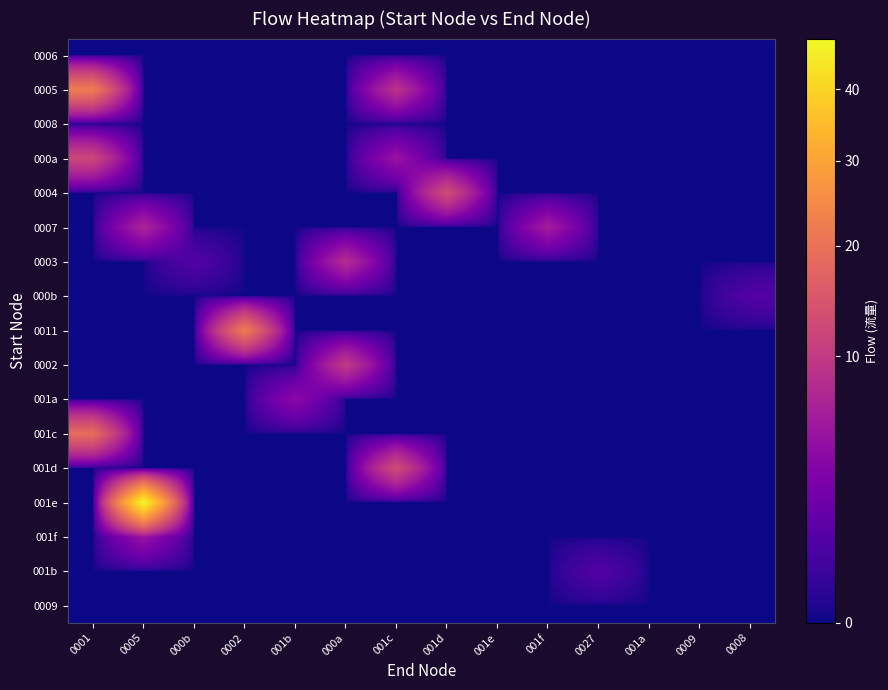

At how many categories does at least one series exceed 26?

1